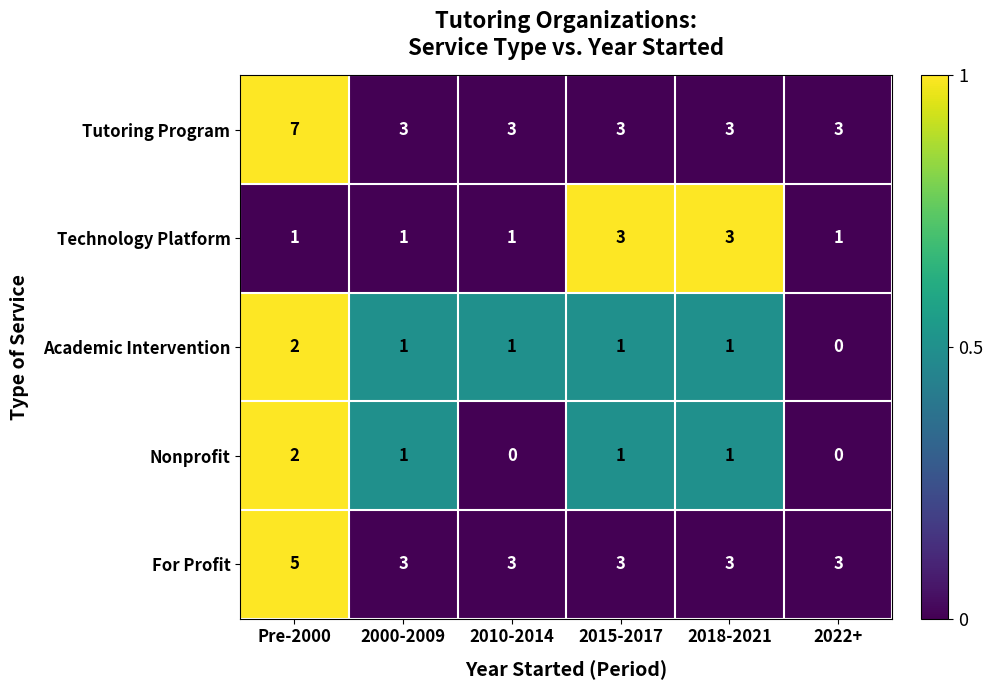

The Academic Intervention series shows 3 at Pre-2000. True or false?

False